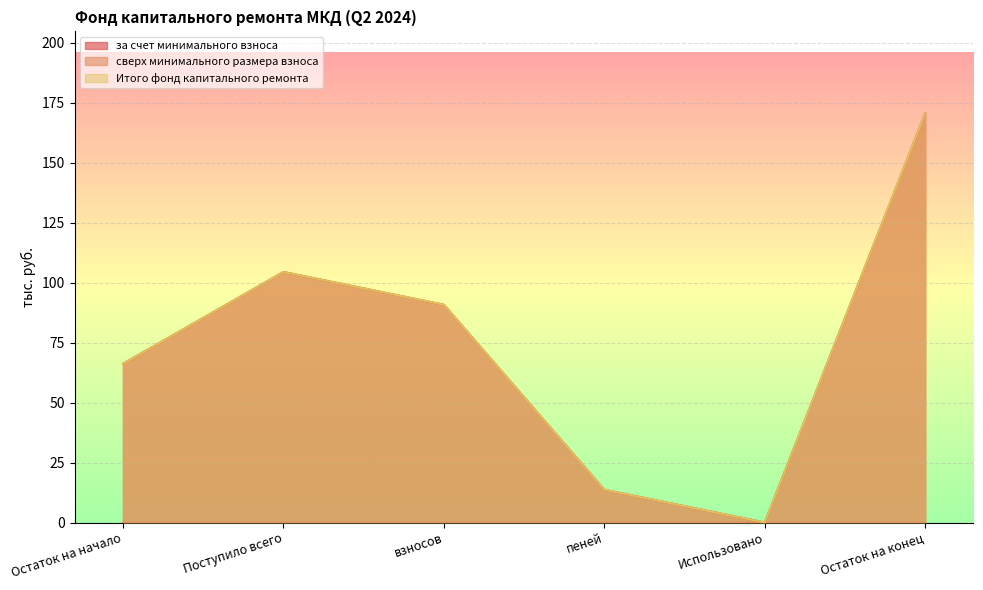

What is the label of the 3rd point from the left?

взносов